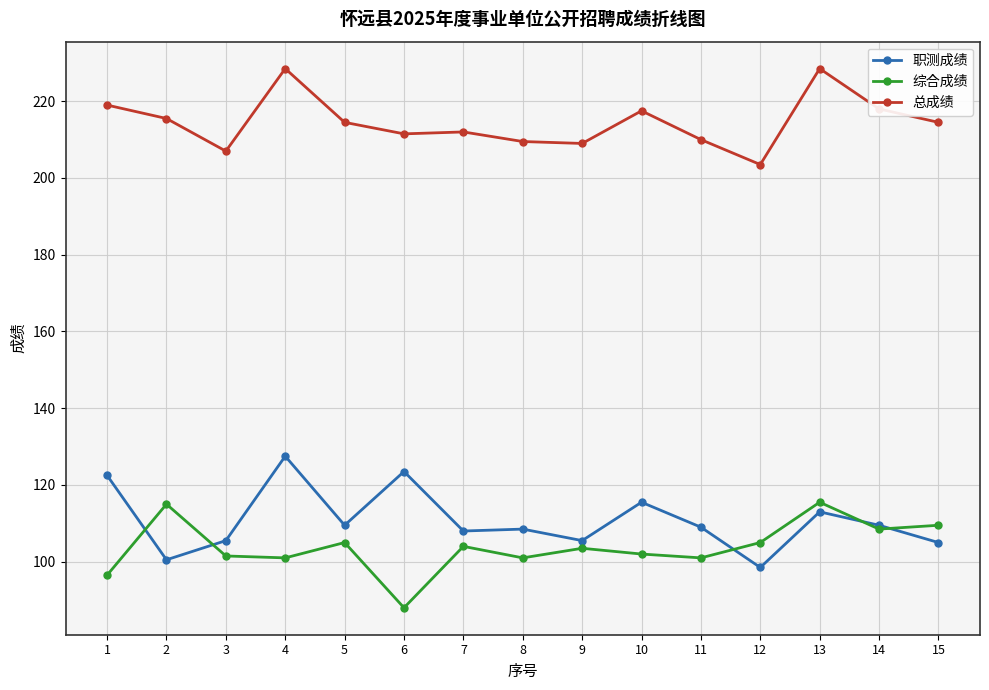

At 12, list the series in order from largest to smallest.

总成绩, 综合成绩, 职测成绩